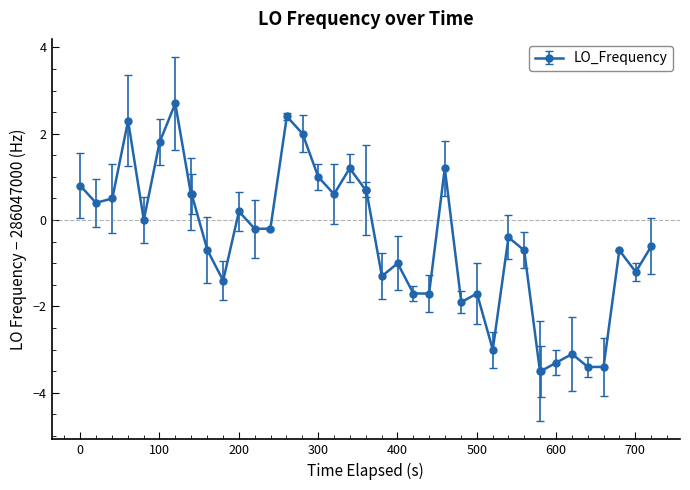

What is the difference between the maximum and second lowest values?

6.2